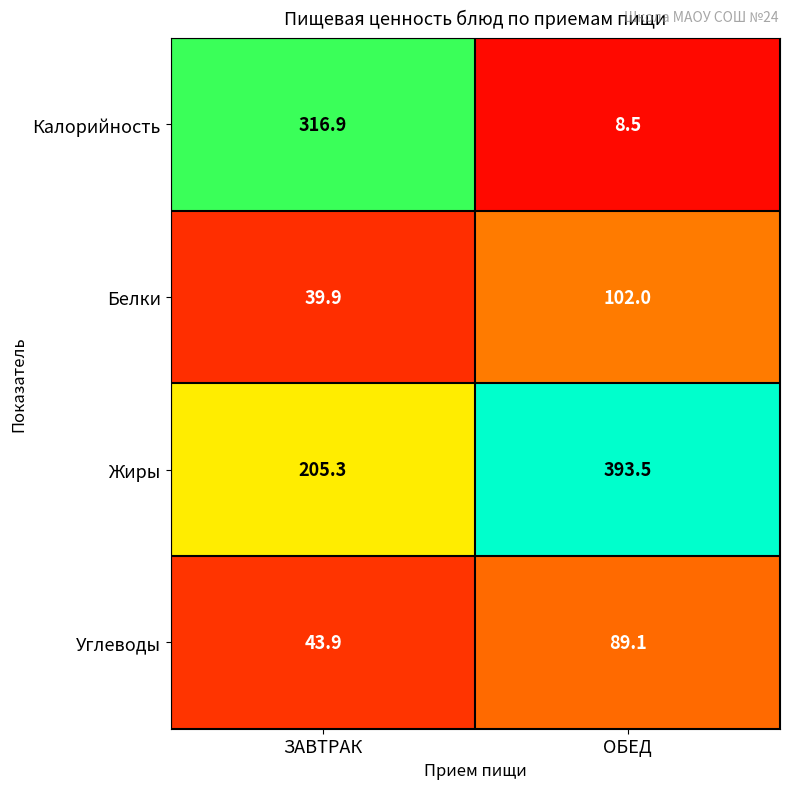

Where is Углеводы nearest to the value 66?

ЗАВТРАК